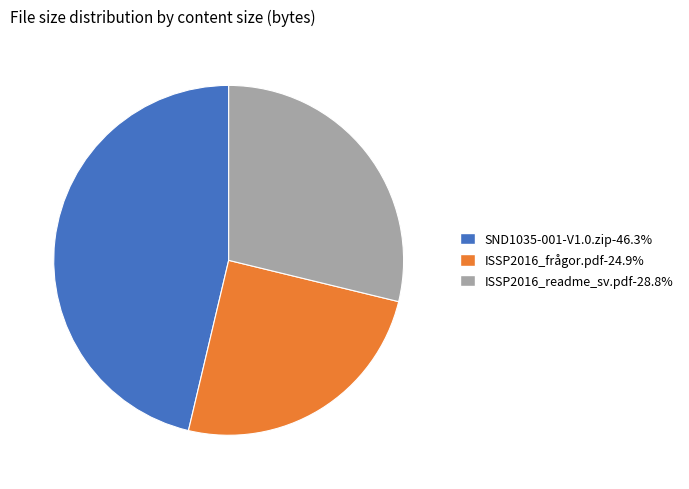

Which slice is the smallest?

ISSP2016_frågor.pdf